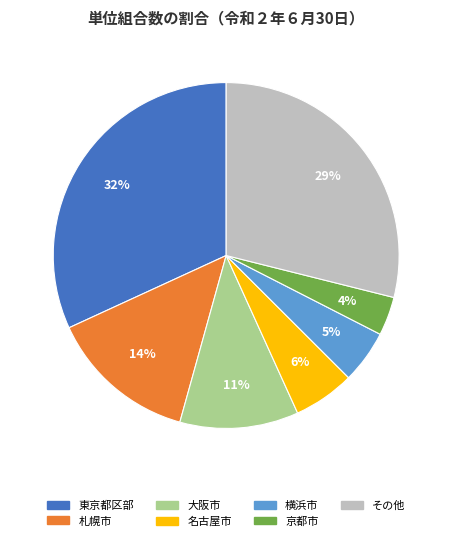

Is there a majority slice in this chart?

No